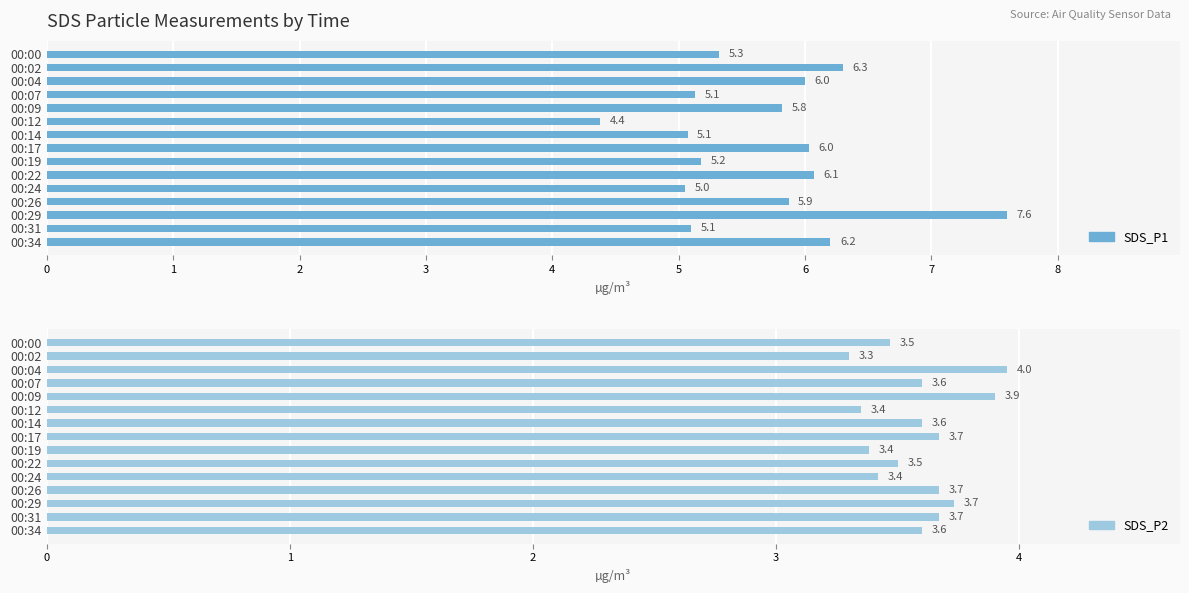

What is the total value across all series at 0?

8.8